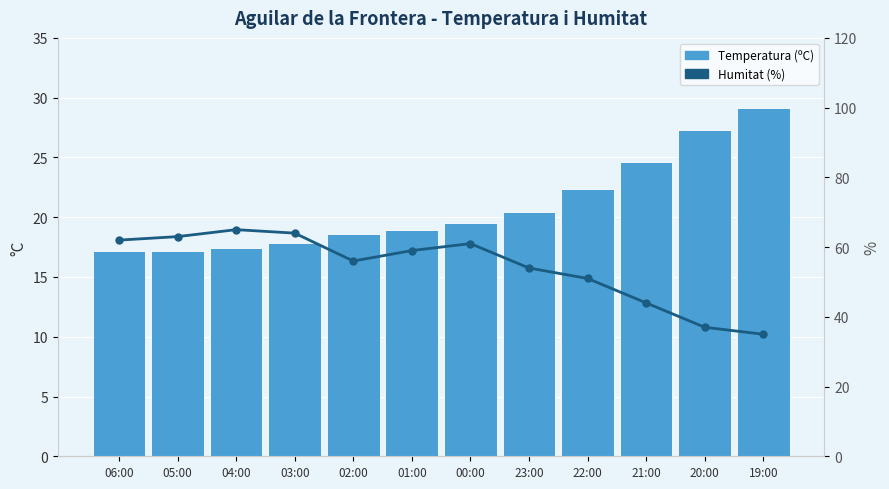

What is the label of the 3rd bar from the right?

21:00